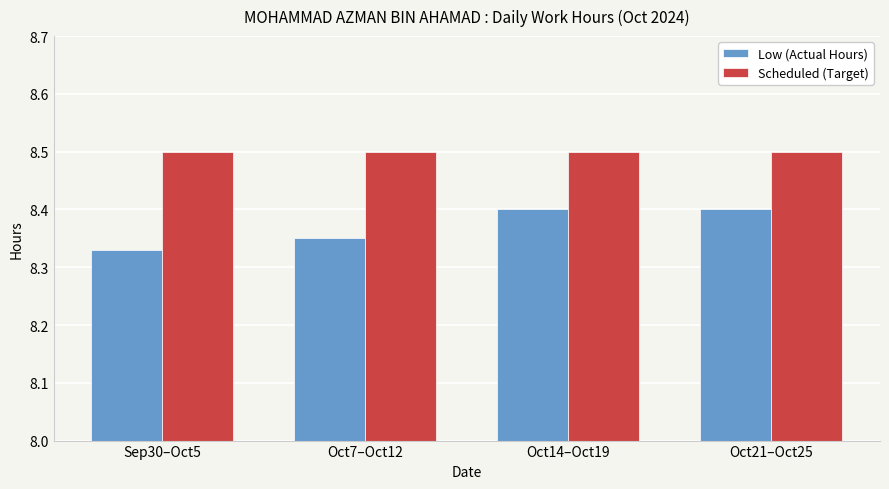

Is it true that Scheduled (Target) equals 4.0 at Oct14–Oct19?

False